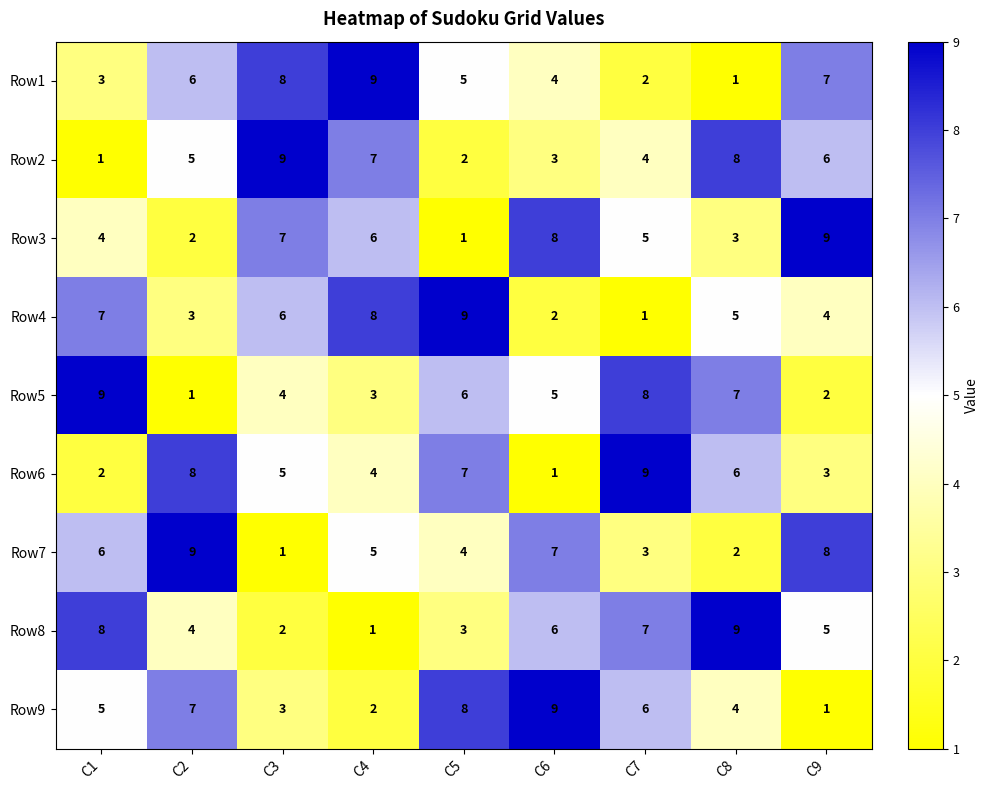

What is the average value of the Row5 series?

5